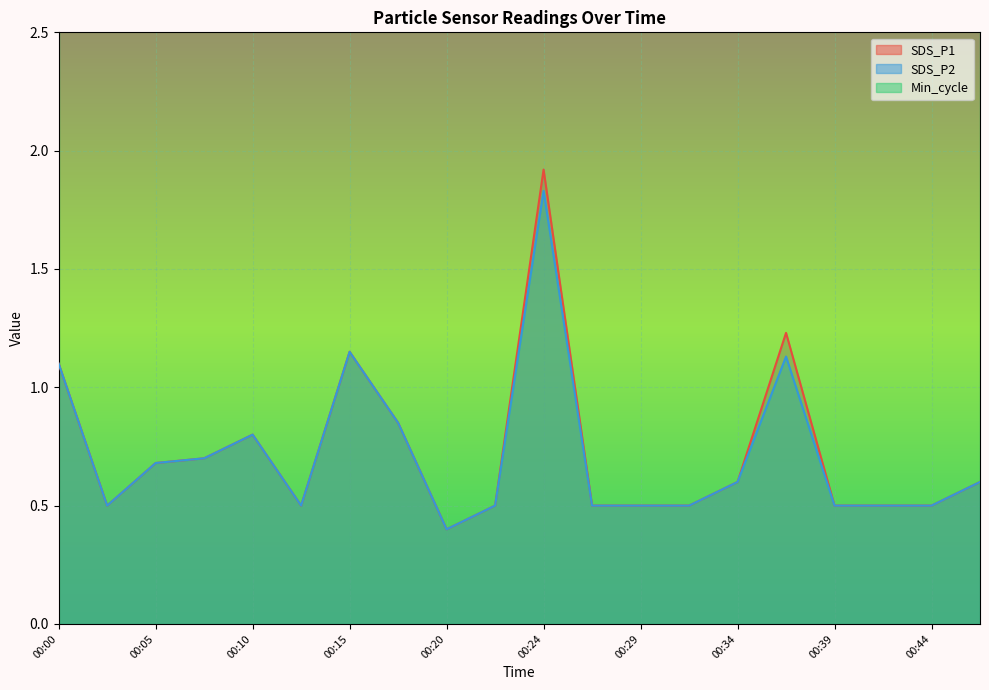

True or false: SDS_P2 has more than 1 interior local peaks.

True